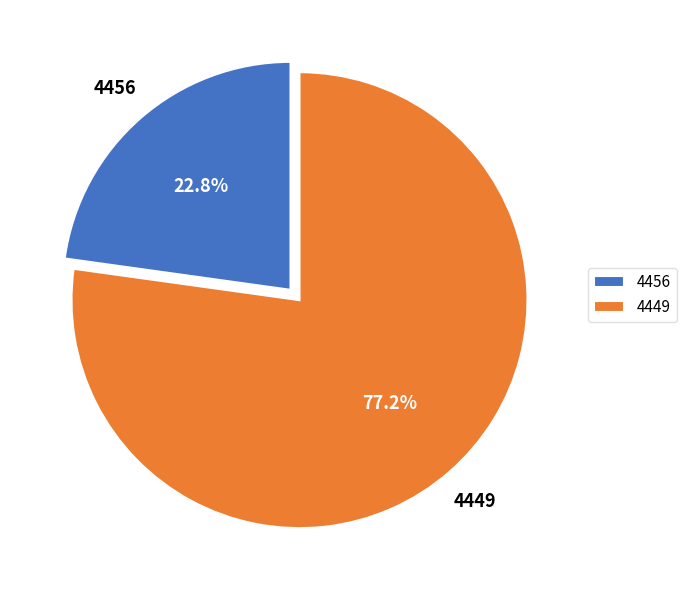

What portion of the pie excludes 4456?

77.2%